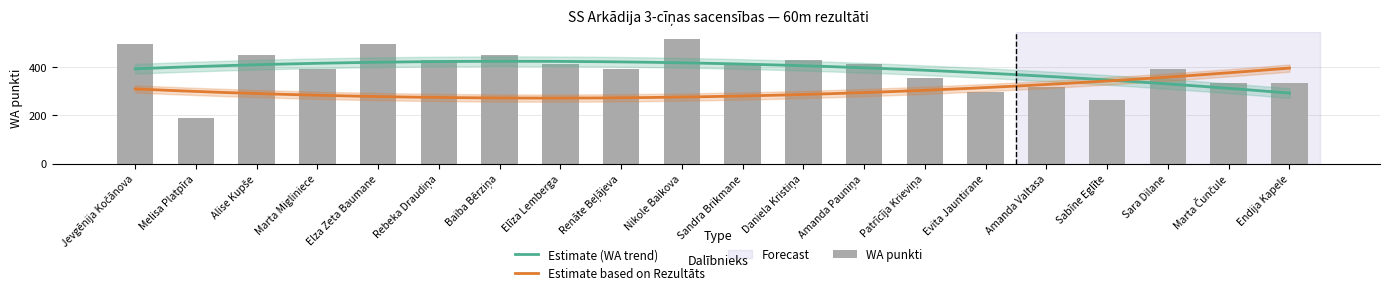

Rank the categories by value from lowest to highest.

Melisa Platpīra, Sabīne Eglīte, Evita Jauntirane, Amanda Valtasa, Marta Čunčule, Endija Kapele, Patrīcīja Krieviņa, Marta Migliniece, Renāte Beļājeva, Sara Dilane, Elīza Lemberga, Sandra Brikmane, Amanda Pauniņa, Rebeka Draudiņa, Daniela Kristiņa, Alise Kupše, Baiba Bērziņa, Jevgēnija Kočānova, Elza Zeta Baumane, Nikole Baikova